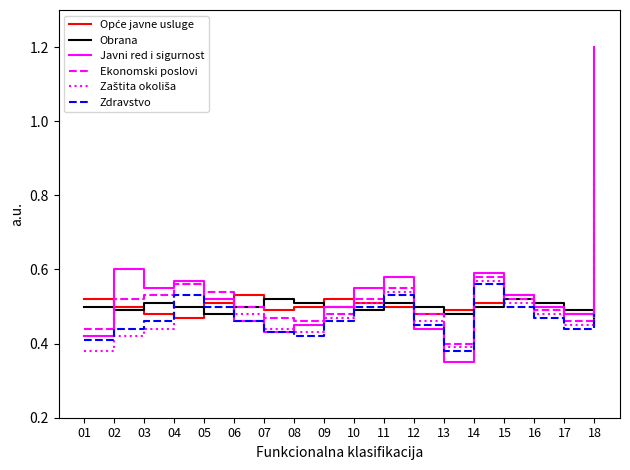

Does the chart display data point markers on the line(s)?

No